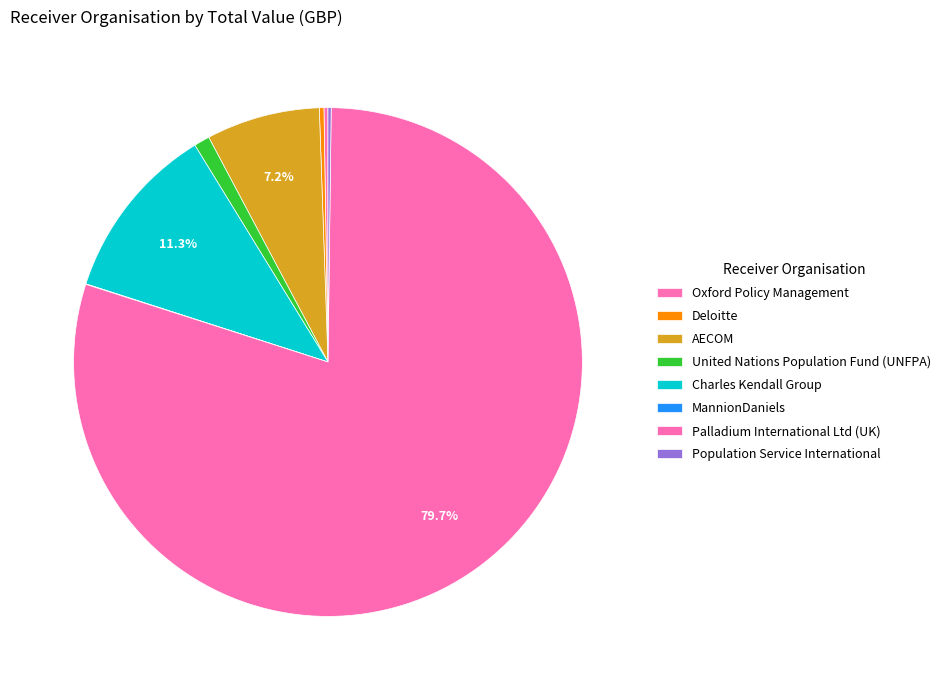

What is the change in value from Oxford Policy Management to Palladium International Ltd (UK)?

+26962224